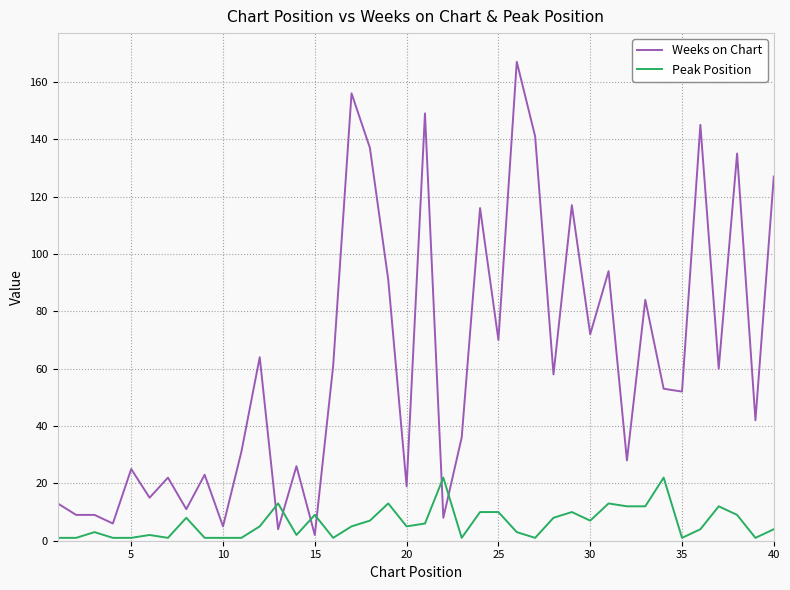

Rank the series by their average value, from highest to lowest.

Weeks on Chart, Peak Position